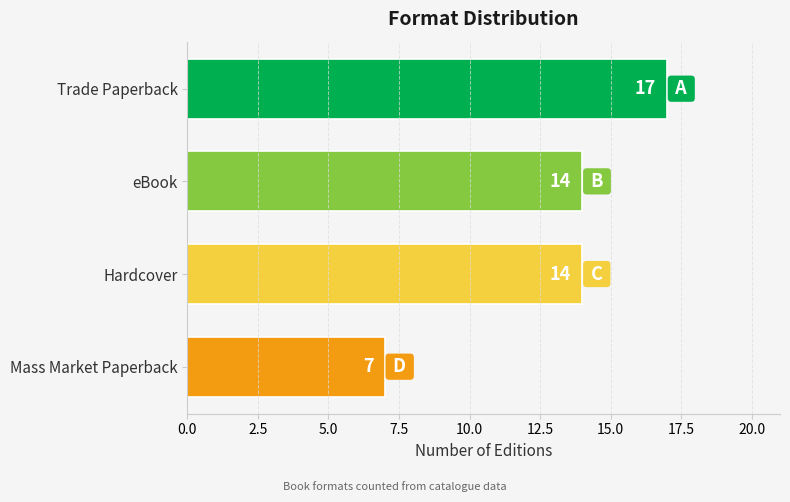

Reading bottom to top, transcribe all the data shown in this chart.

Mass Market Paperback=7	Hardcover=14	eBook=14	Trade Paperback=17